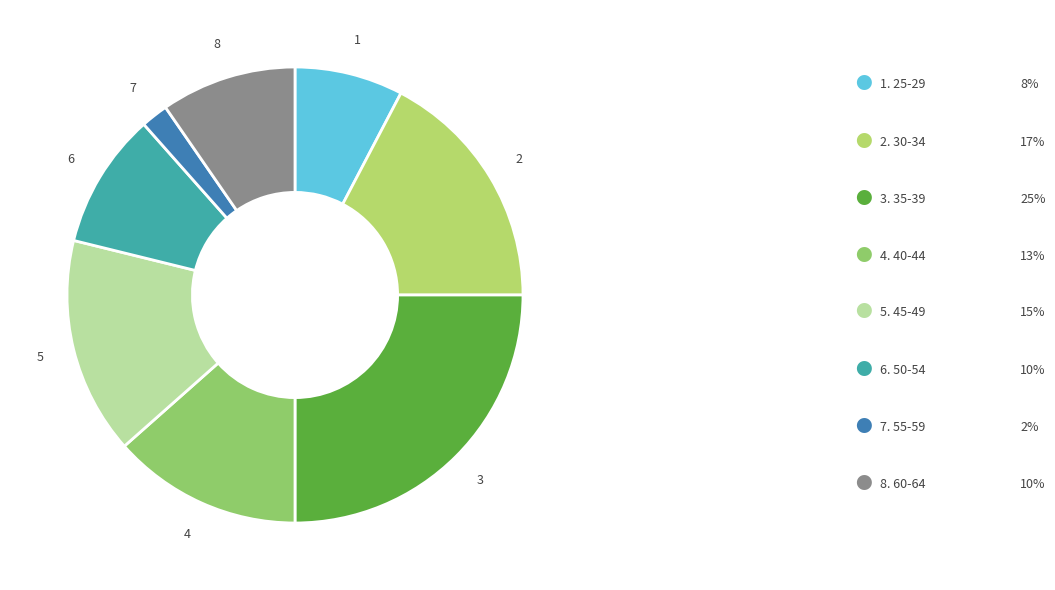

How many slices are in this pie chart?

8